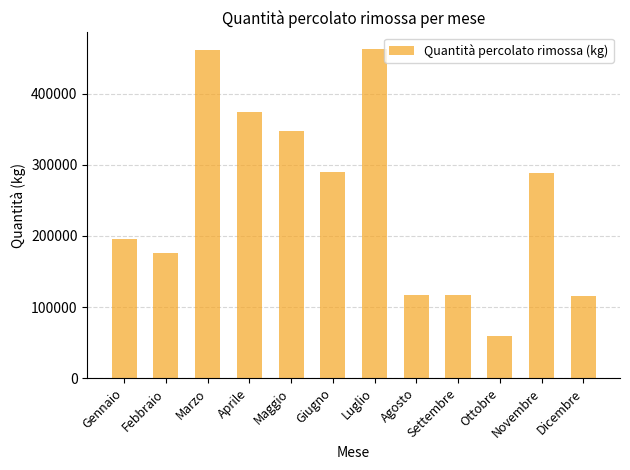

How many values are below 288360?

6